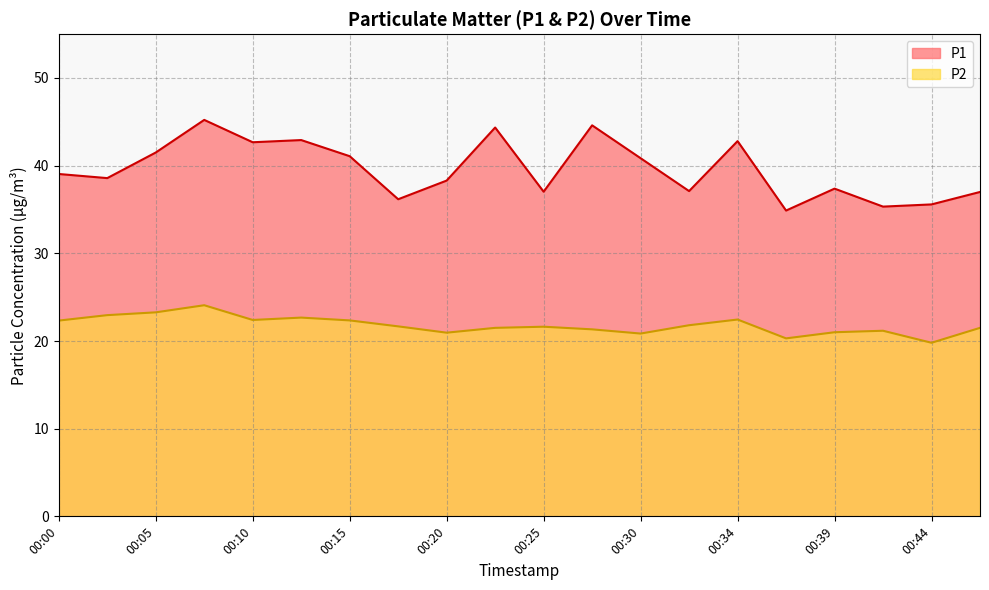

What is the difference between the highest and lowest values at 00:47?

15.5